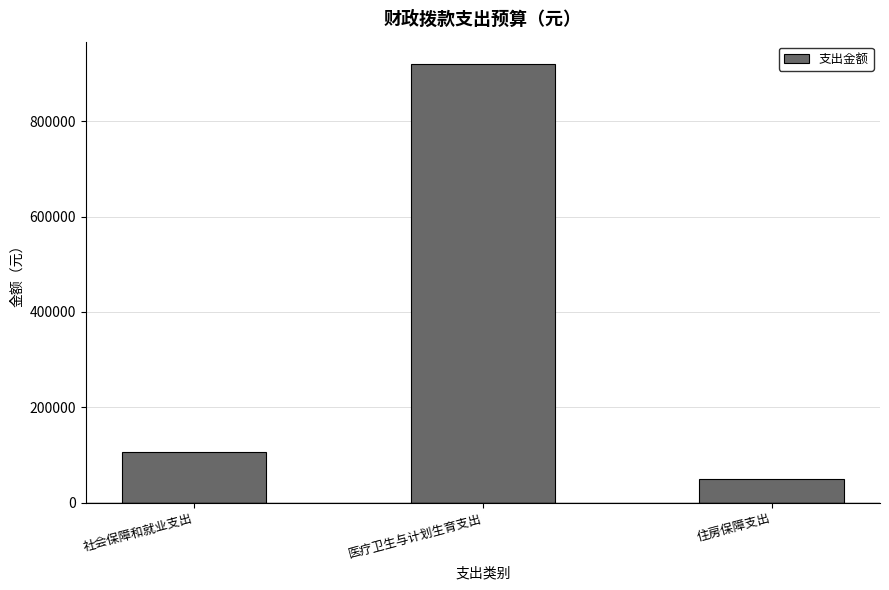

Count the number of values greater than 105985.

2